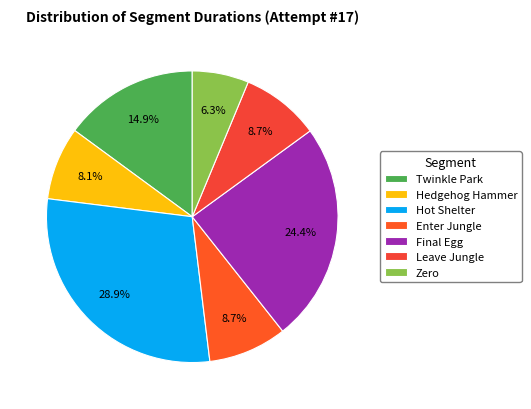

Rank the categories by value from highest to lowest.

Hot Shelter, Final Egg, Twinkle Park, Enter Jungle, Leave Jungle, Hedgehog Hammer, Zero